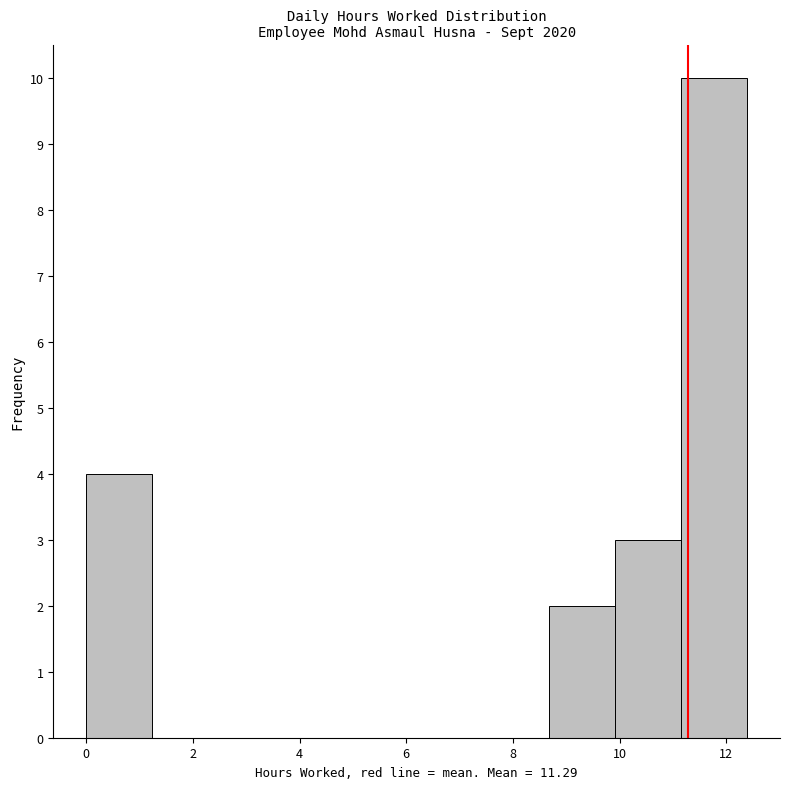

How tall is the bar that spans 11.2 to 12.4 on the x-axis? Neither the bar edges nor the heights are printed on the chart, so give them approximately, as read against the axes.

10